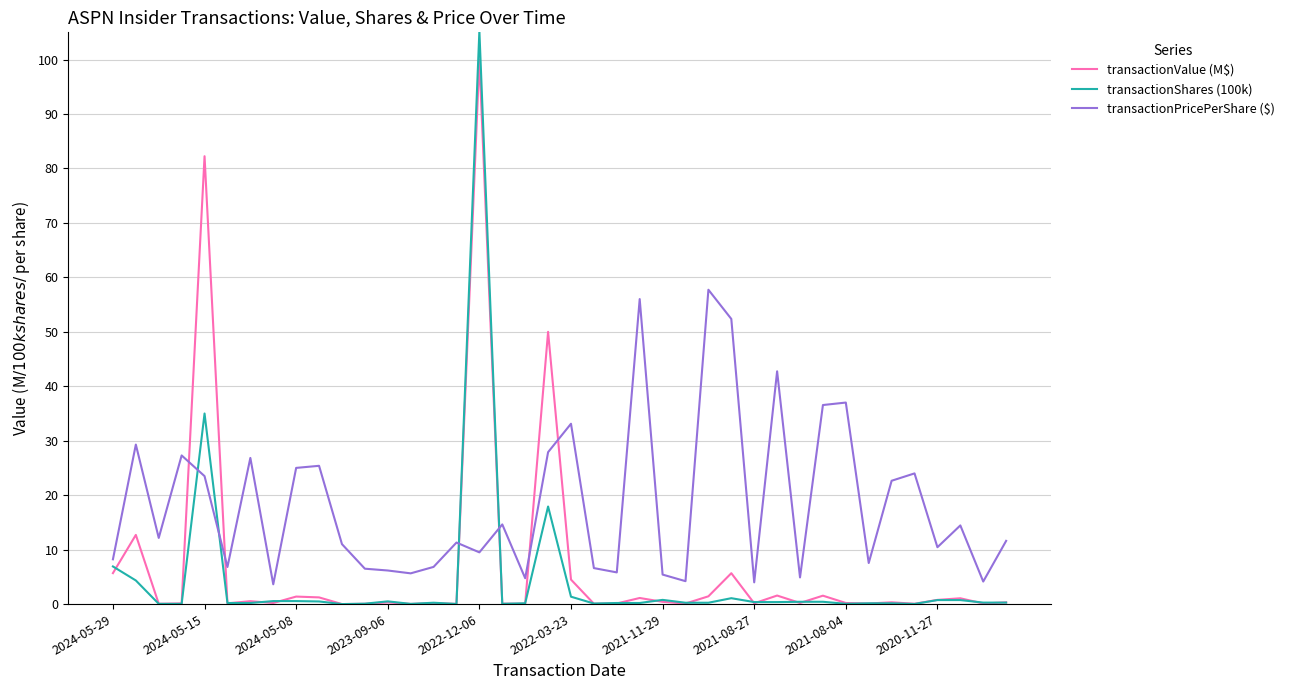

Which series has the widest spread of values?

transactionShares (100k)